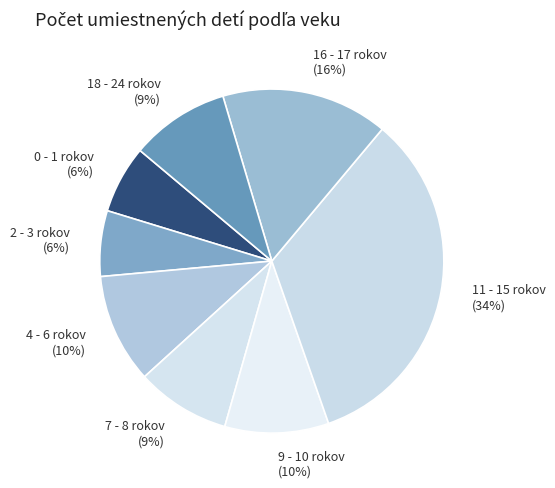

Does any single category account for the majority?

No